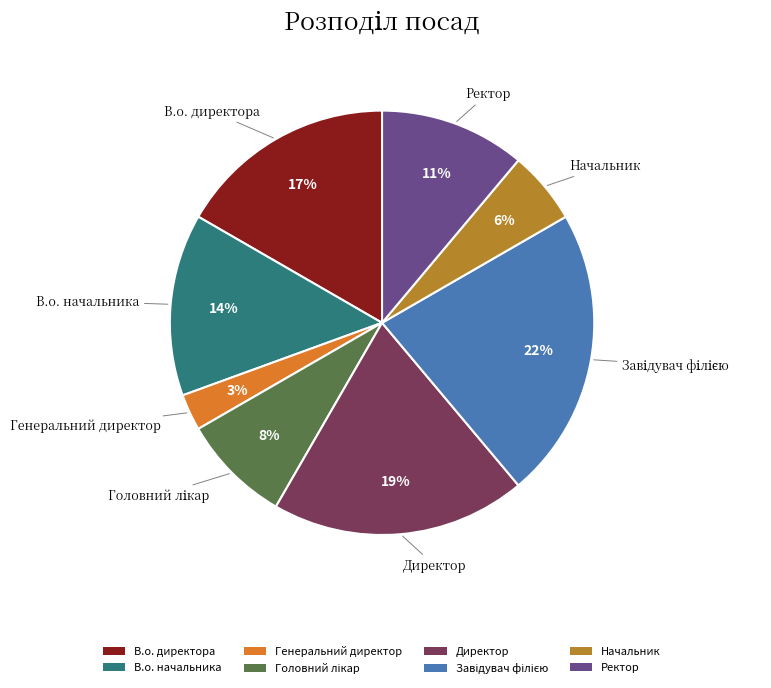

To the nearest percent, what is the difference between the largest and smallest slice percentages?

19%